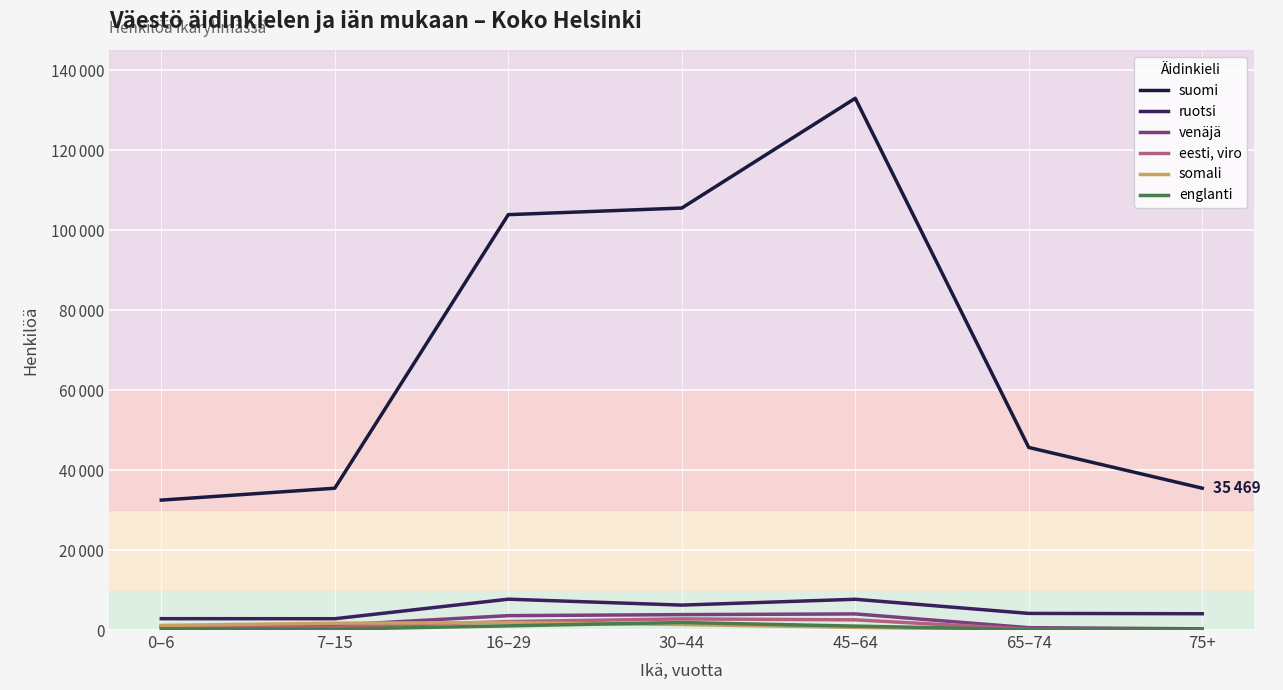

What are all the series names shown in the legend?

suomi, ruotsi, venäjä, eesti, viro, somali, englanti